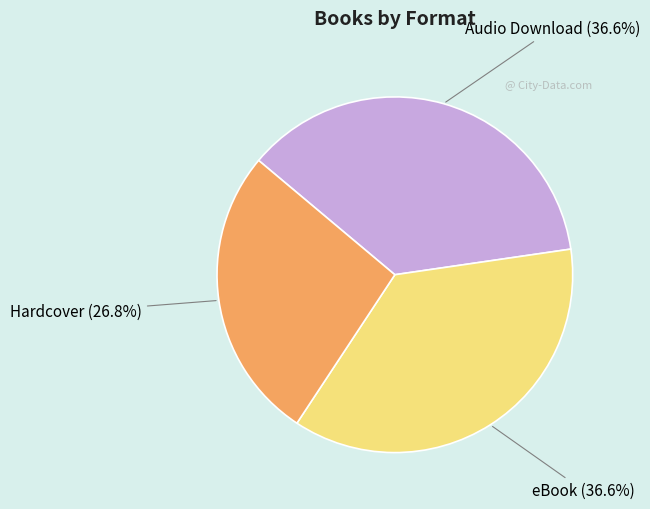

The Hardcover slice represents 27% of the pie. True or false?

True